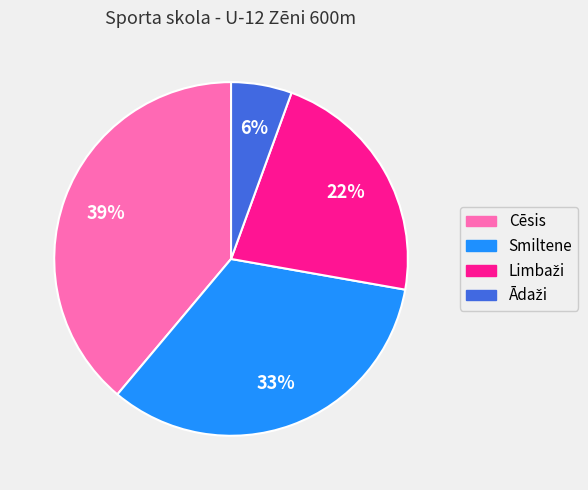

Is there any slice that represents more than half of the pie?

No